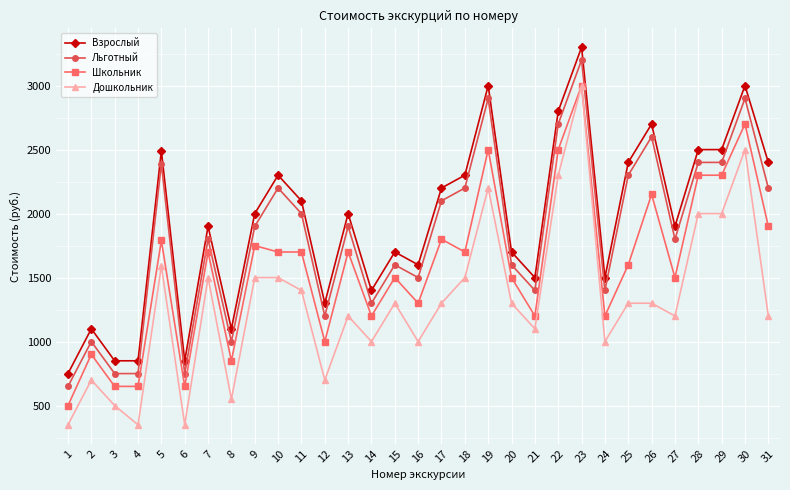

What is the approximate value of Дошкольник at 30?

2500